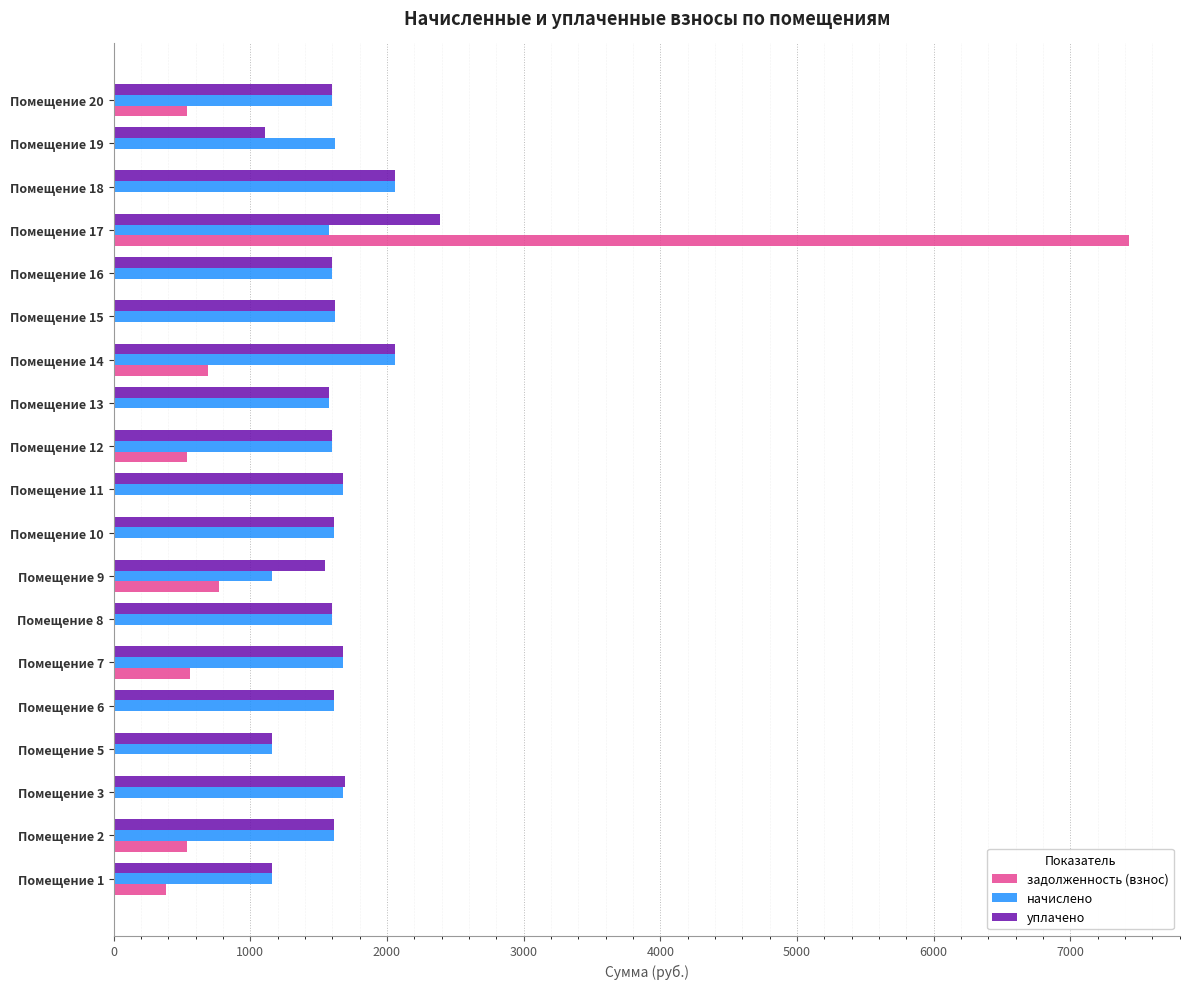

How many data points in начислено are above 1611?

10